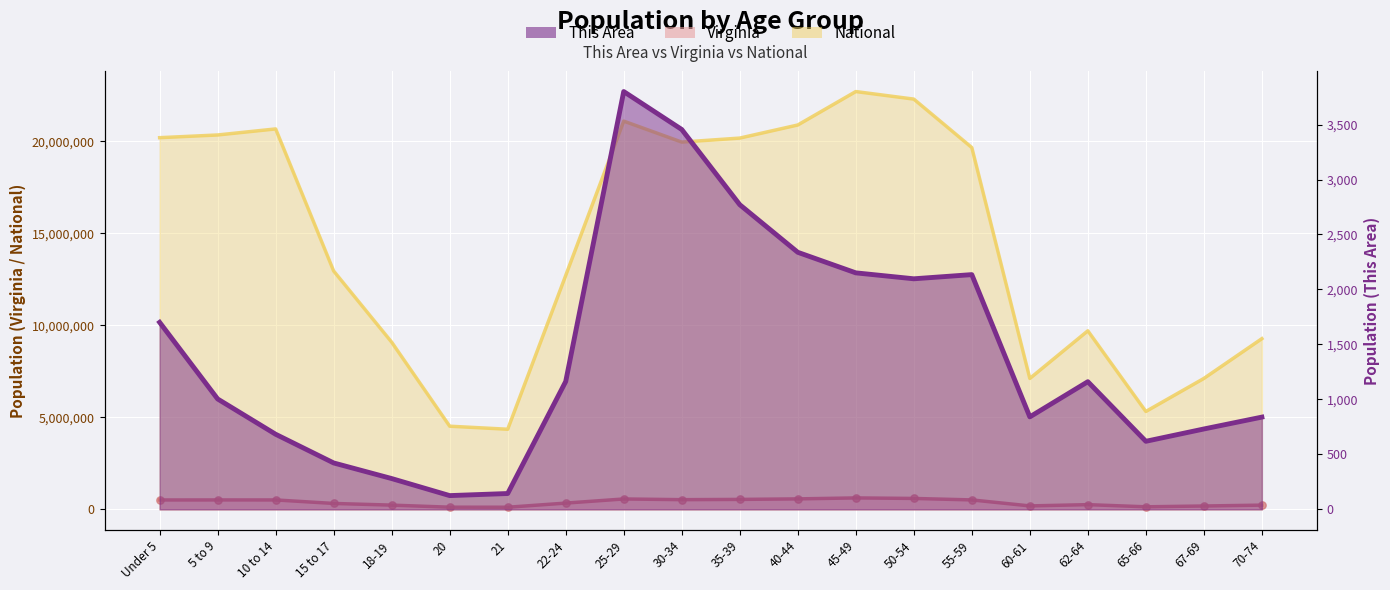

Which series has the largest total across all categories?

National